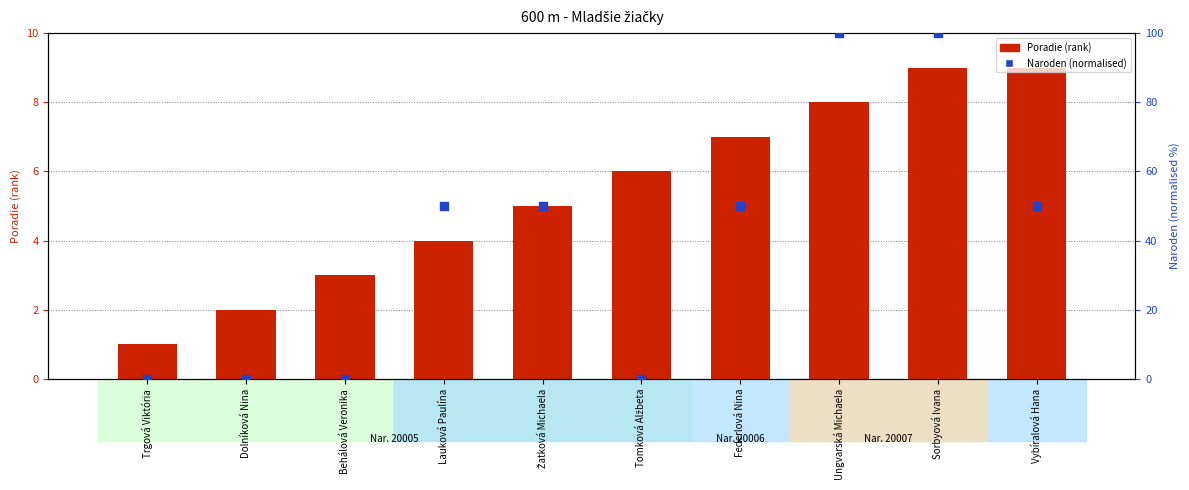

Which series has the largest total across all categories?

Naroden (normalised)